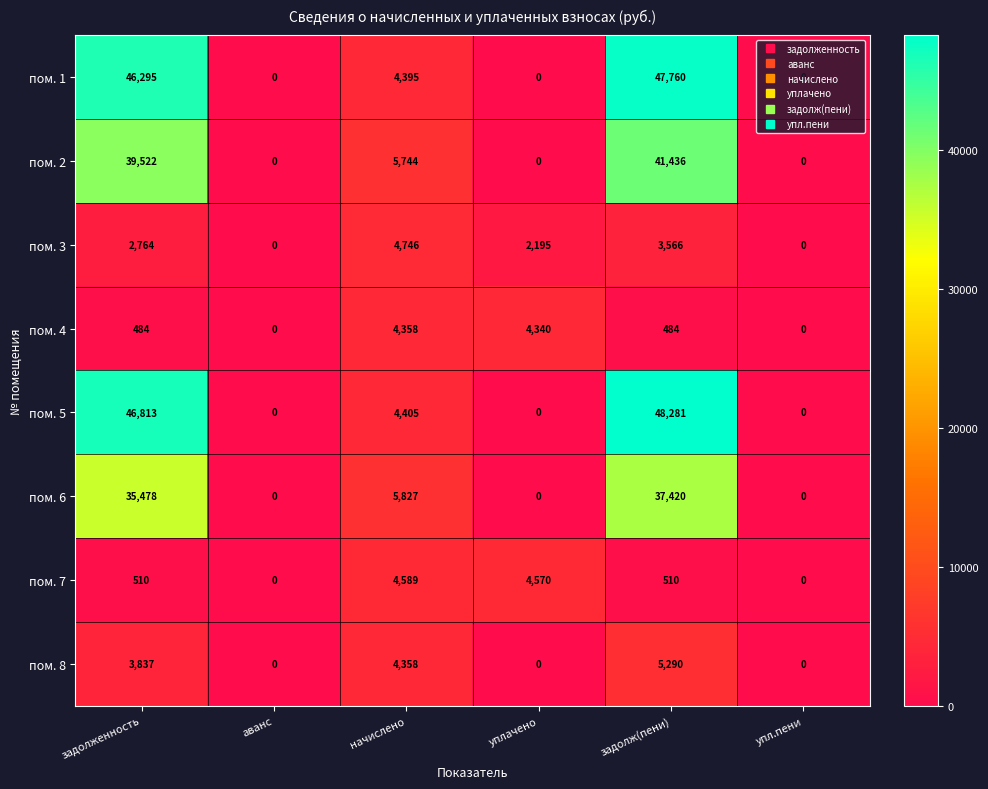

Is it true that пом. 3 equals 2195 at уплачено?

True